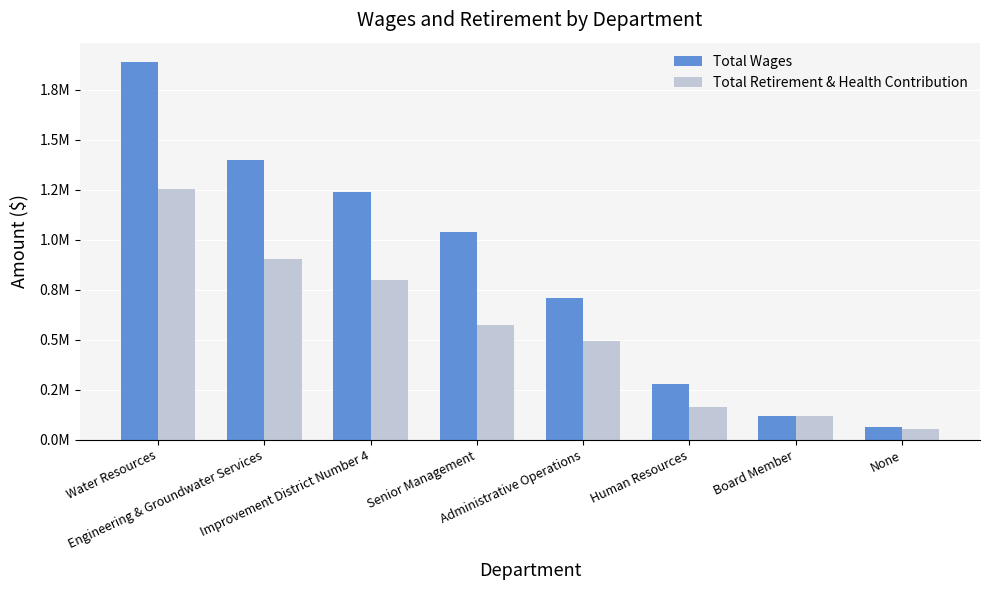

At how many categories does at least one series exceed 867343?

4